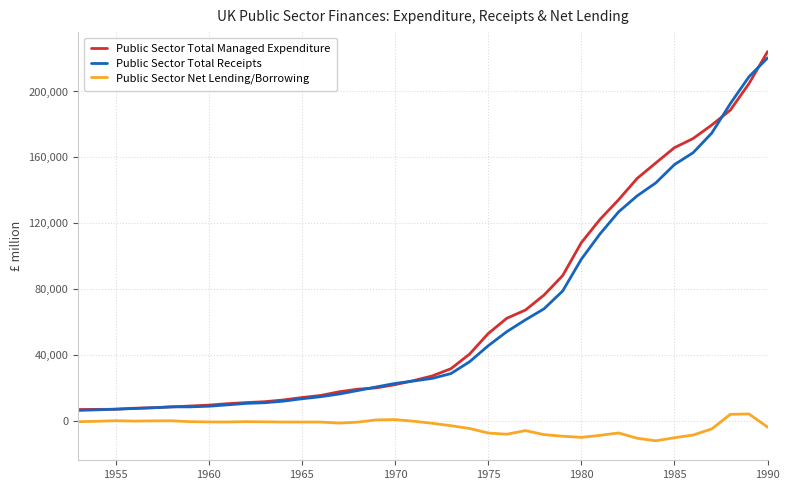

Which series has the widest spread of values?

Public Sector Total Managed Expenditure